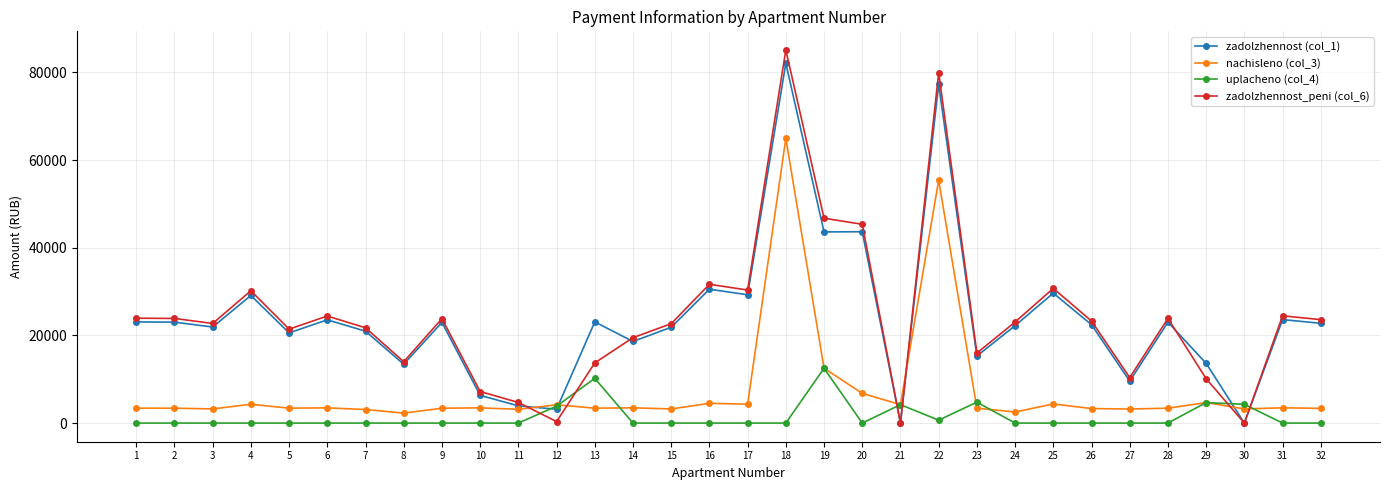

What is the sum of all zadolzhennost_peni (col_6) values?

778981.6